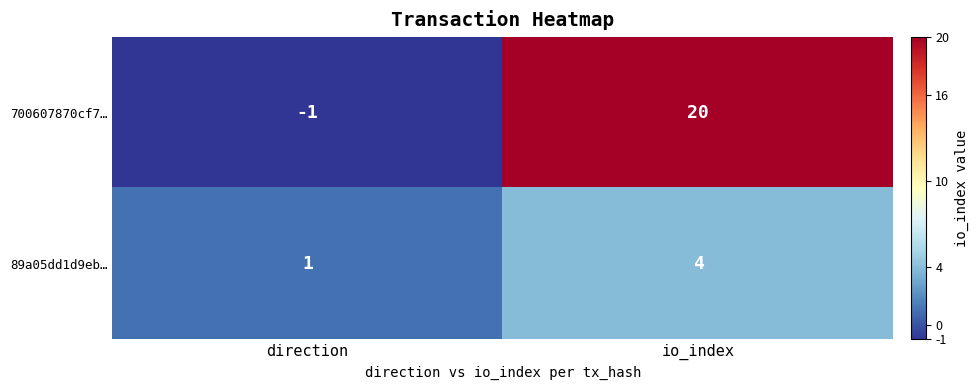

Reading left to right, transcribe all the data shown in this chart.

700607870cf7…: direction=-1	io_index=20
89a05dd1d9eb…: direction=1	io_index=4